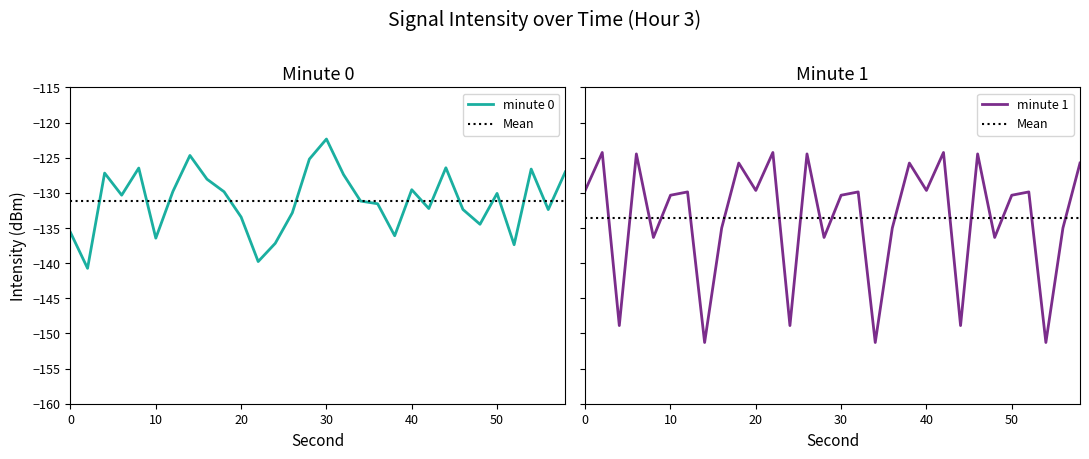

At which category does minute 1 reach its first local valley?

4